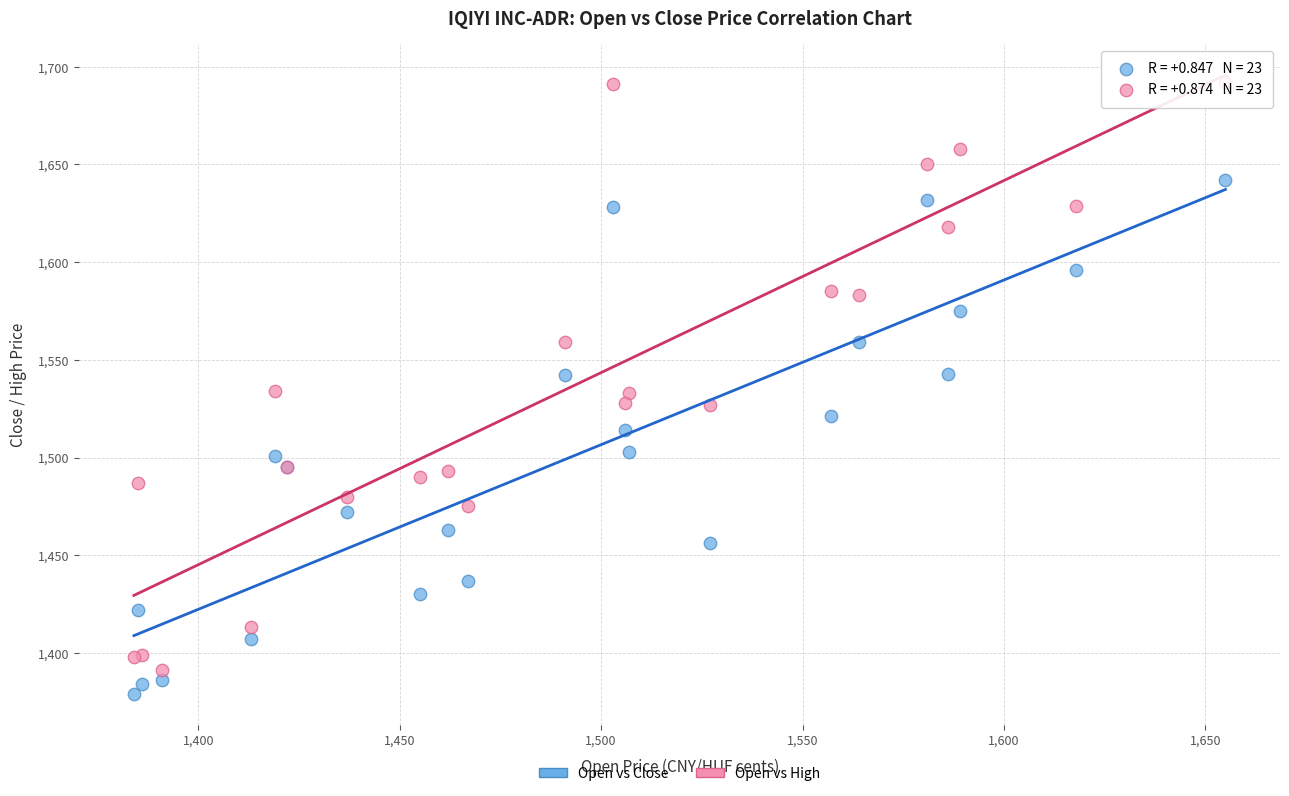

Which series has the largest Y range (max minus min)?

Open vs High